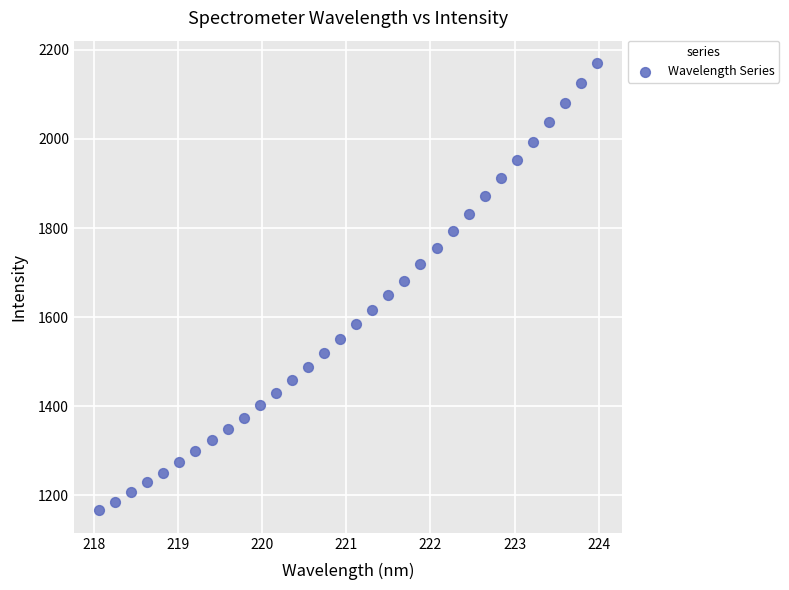

What is the range of Y values (max minus min)?

1004.6